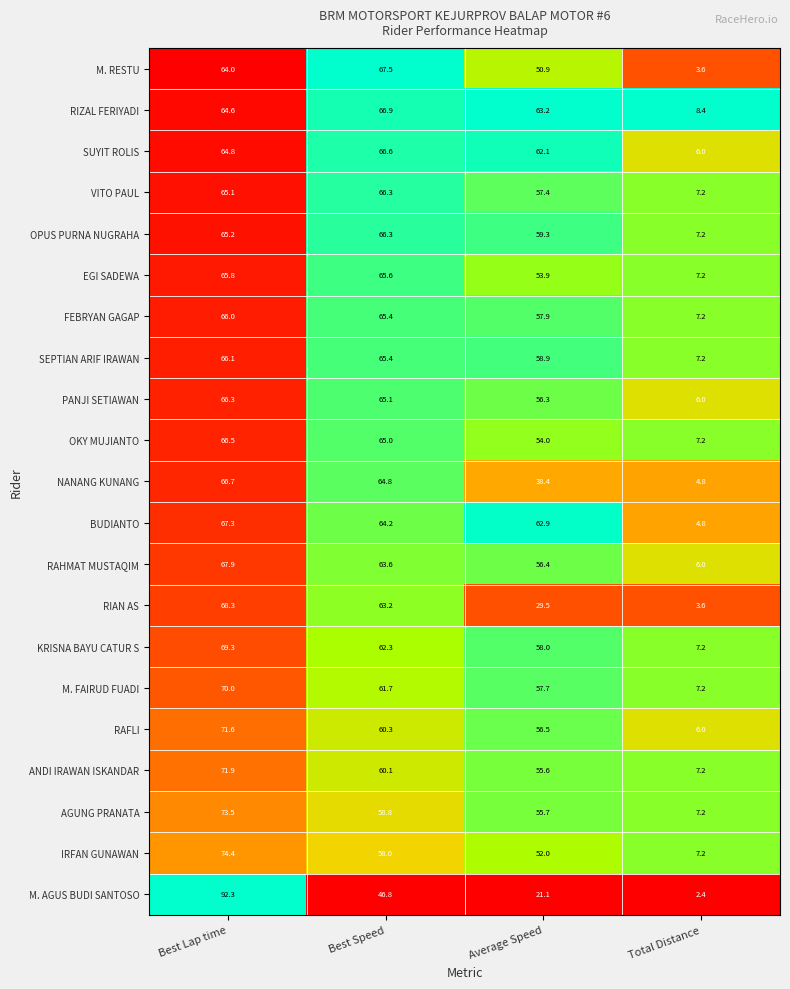

List the labels in order of FEBRYAN GAGAP value, largest first.

Best Lap time, Best Speed, Average Speed, Total Distance